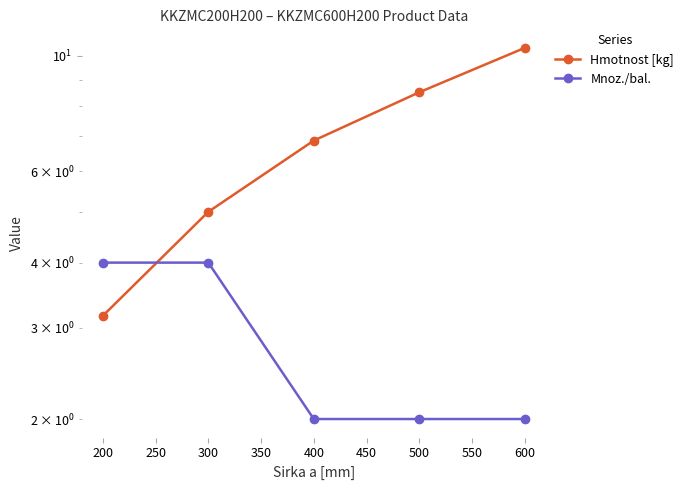

List the series in order of their peak value, highest first.

Hmotnost [kg], Mnoz./bal.